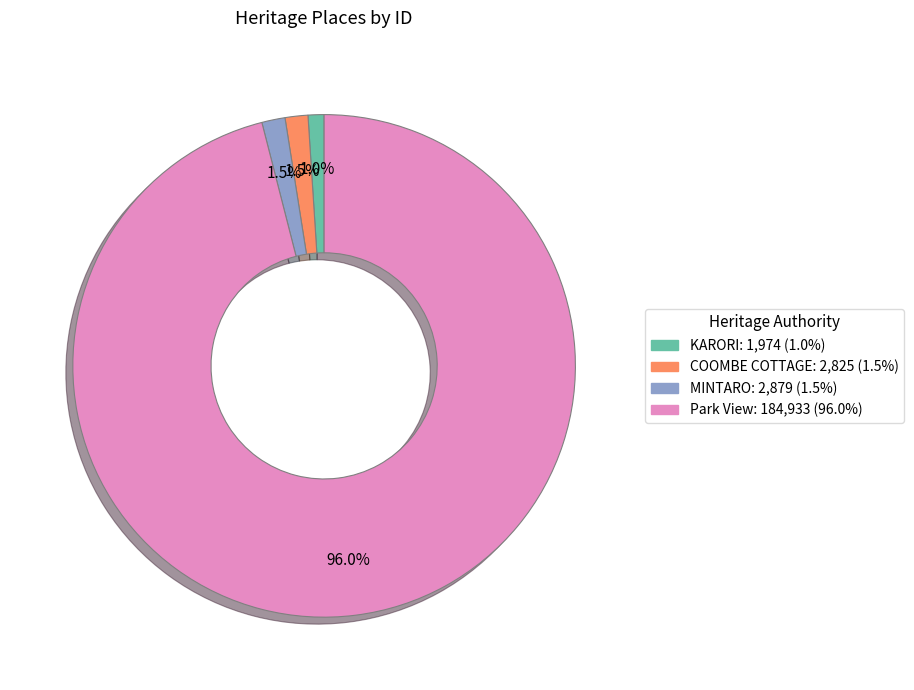

What is the largest slice in the pie chart?

Park View